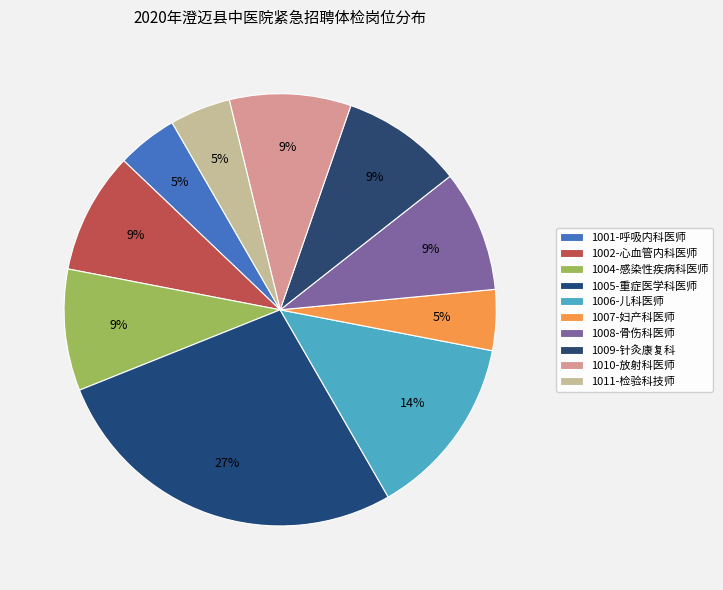

True or false: 1002-心血管内科医师 accounts for 22% of the total.

False